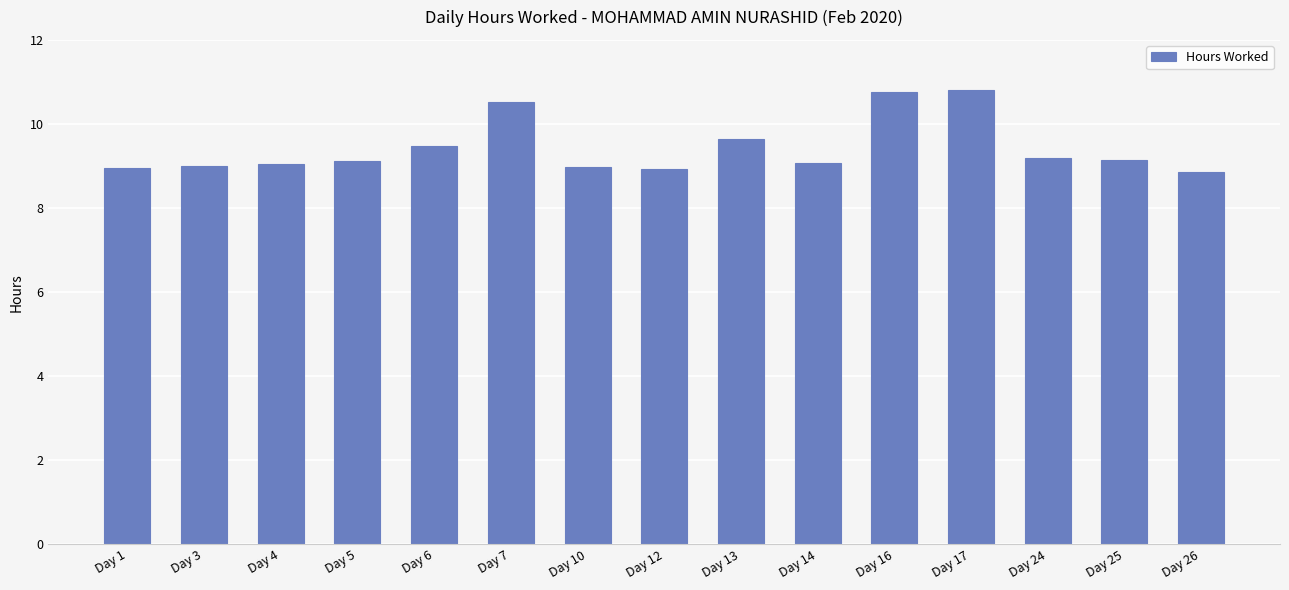

What is the change in value from Day 10 to Day 25?

+0.2